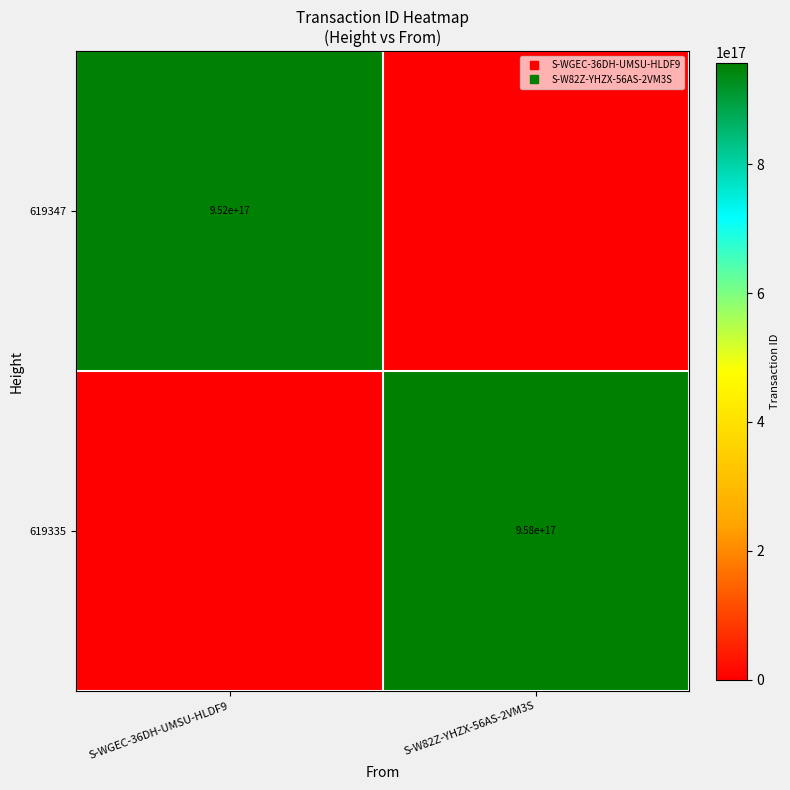

Is it true that 619335 equals 958111287297219200 at S-W82Z-YHZX-56AS-2VM3S?

True